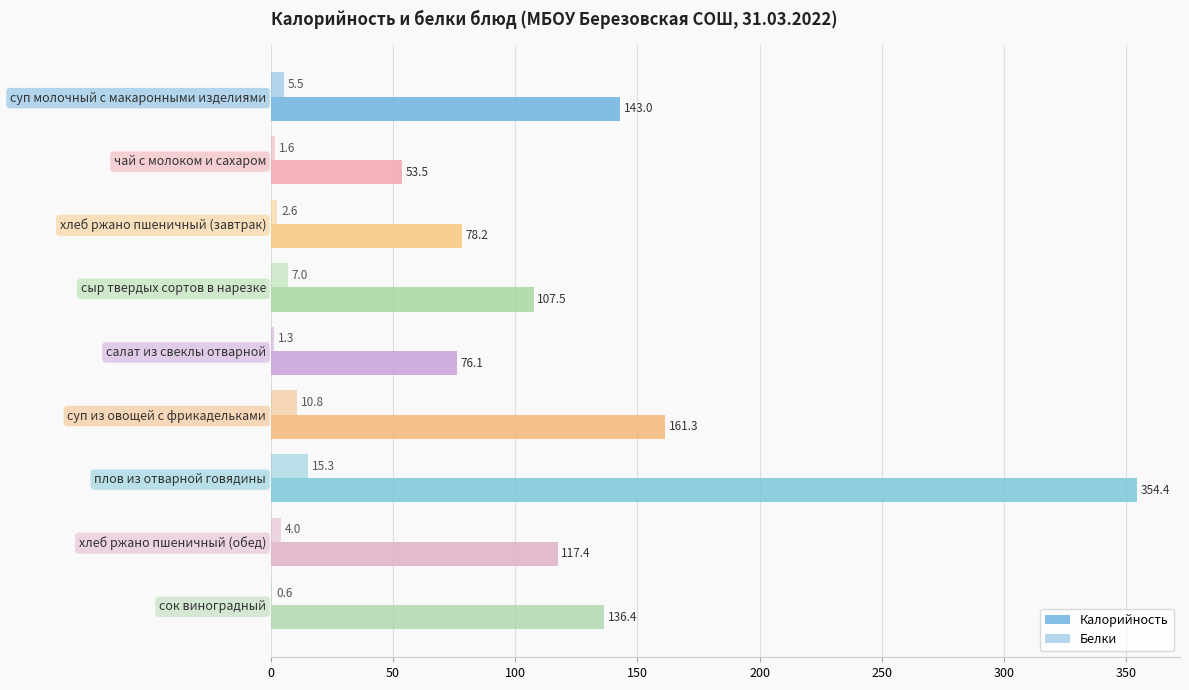

Which series has the largest range (max minus min)?

Калорийность